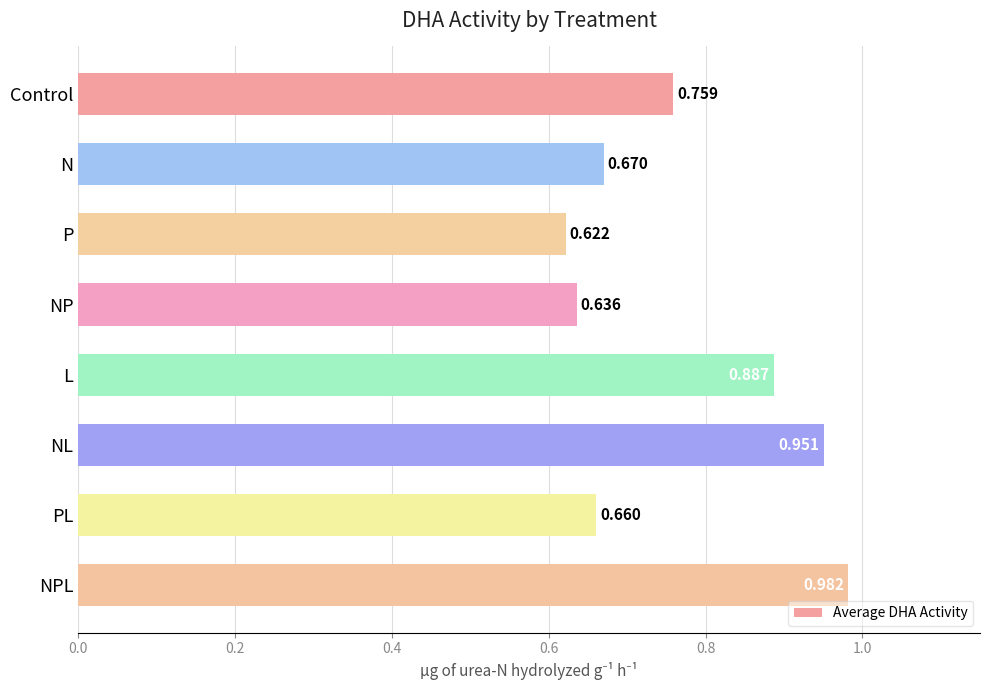

Where is the data nearest to the value 0?

P